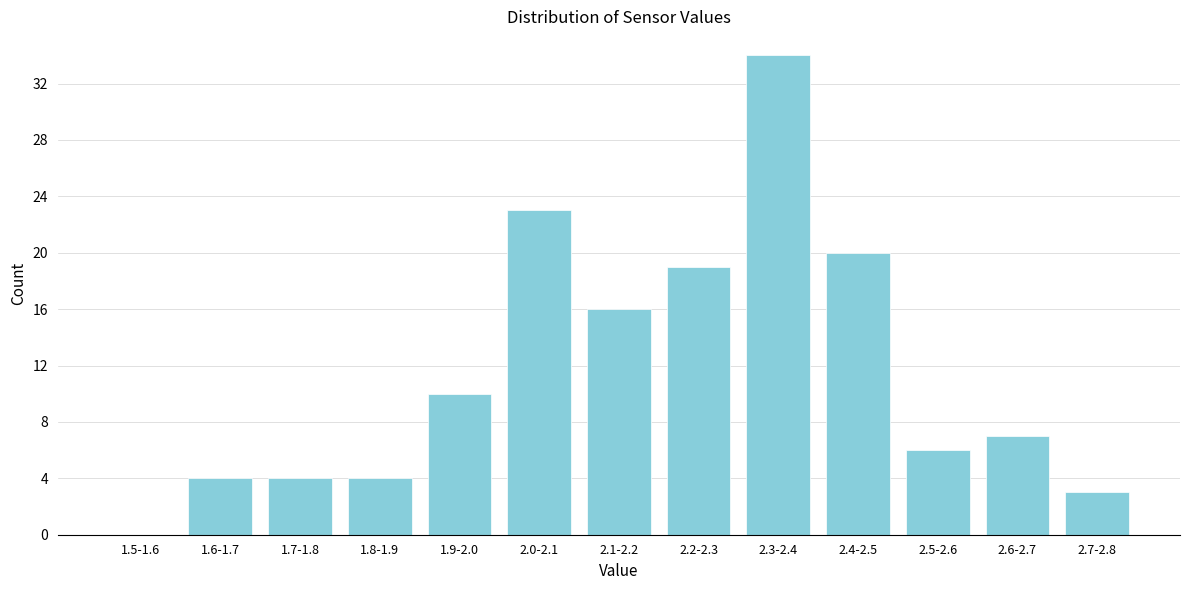

Reading right to left, what are all the values shown in this chart?

2.7-2.8=3	2.6-2.7=7	2.5-2.6=6	2.4-2.5=20	2.3-2.4=34	2.2-2.3=19	2.1-2.2=16	2.0-2.1=23	1.9-2.0=10	1.8-1.9=4	1.7-1.8=4	1.6-1.7=4	1.5-1.6=0